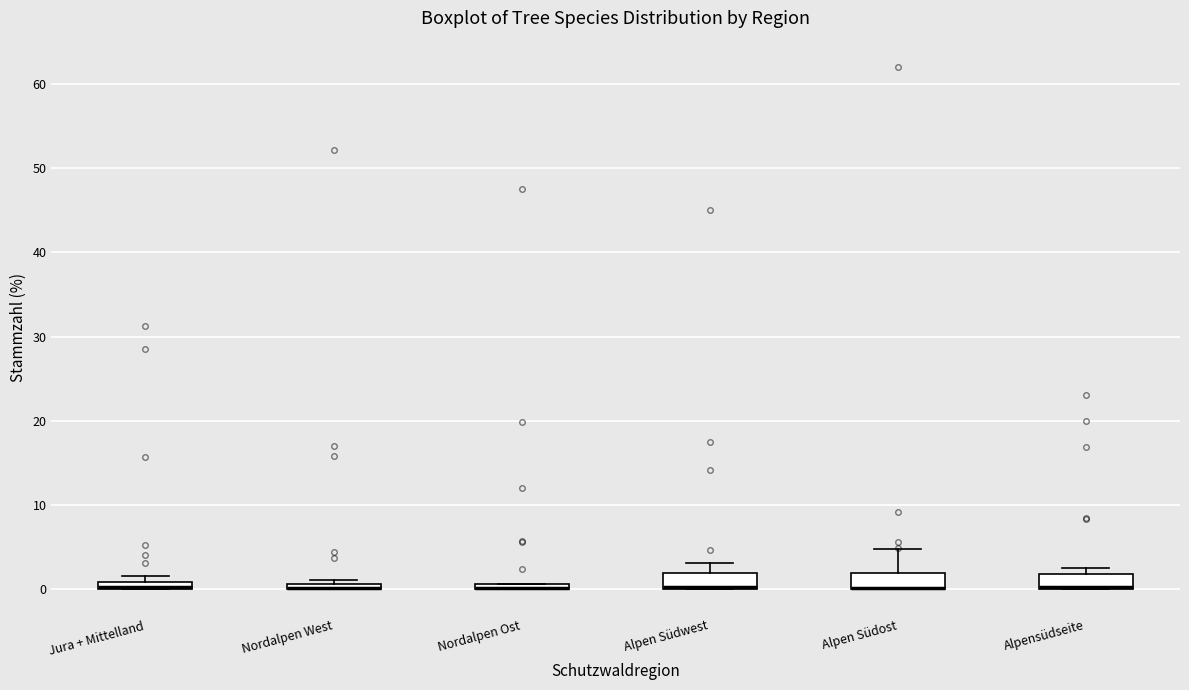

Where is the lower edge of the box for Nordalpen West on the y-axis? The values are not printed on the chart, so give them approximately, as read against the axis.

0